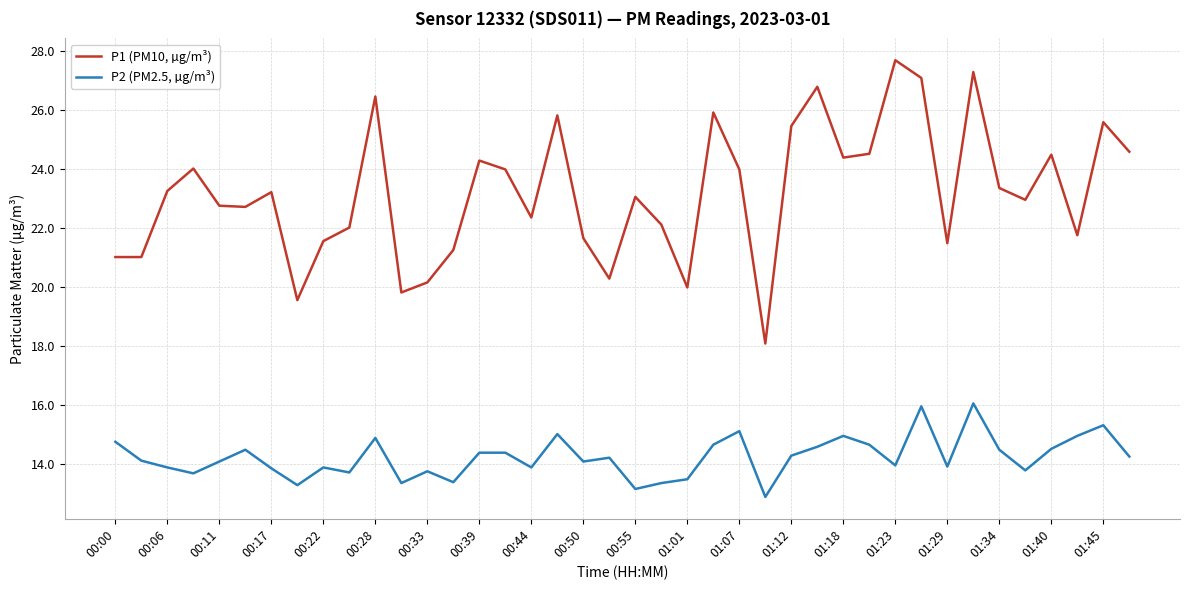

In P2 (PM2.5, µg/m³), how many points are lower than both neighbors (excluding endpoints)?

12